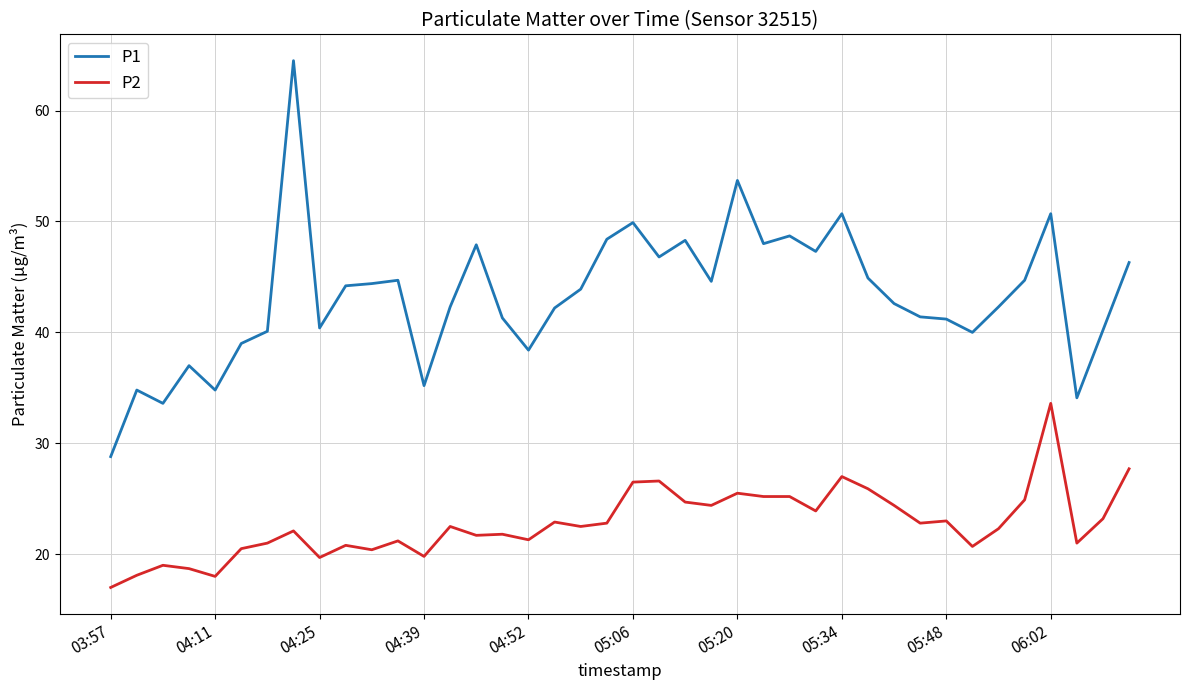

What is the maximum value shown in the chart?

64.5